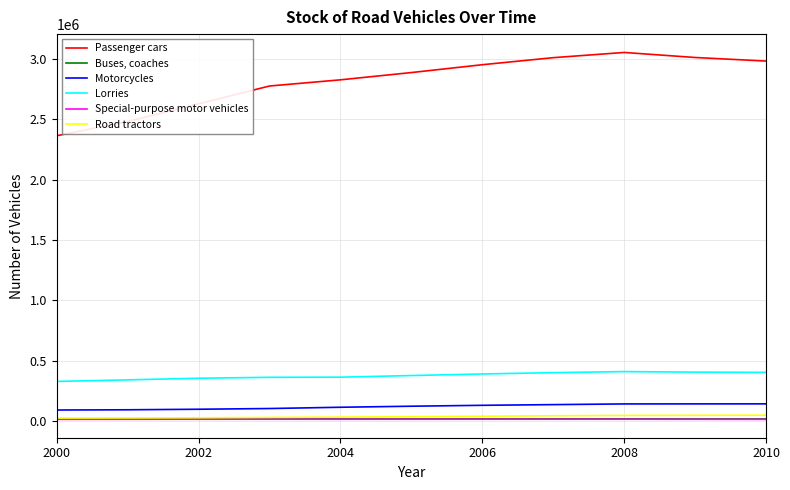

Which series has the largest total across all categories?

Passenger cars